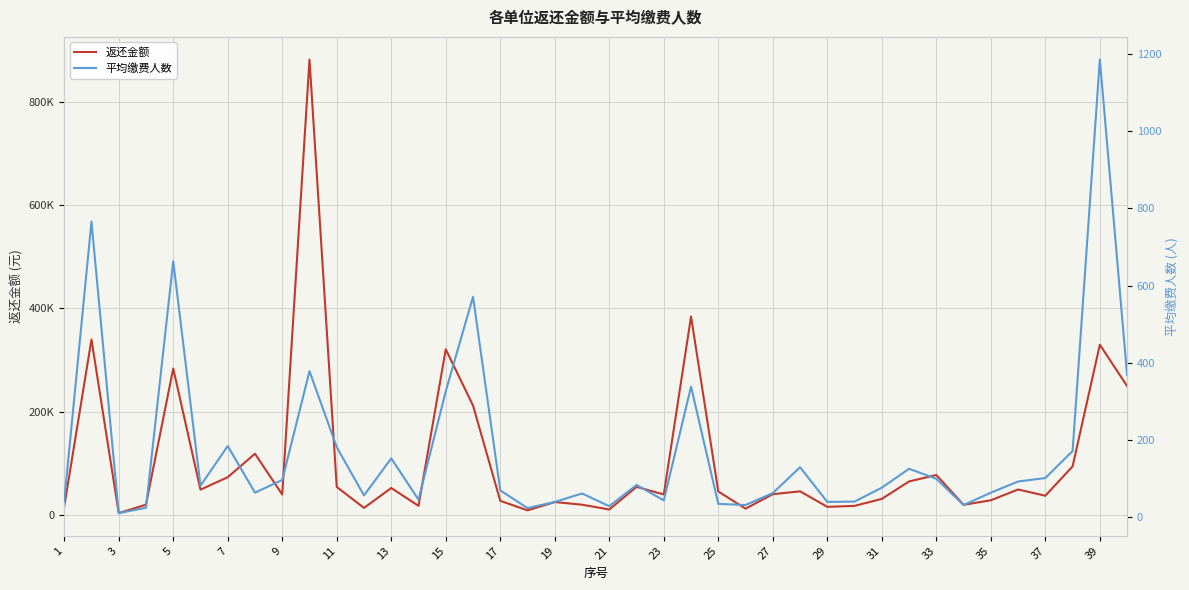

True or false: 返还金额 has more than 1 points higher than both neighbors.

True